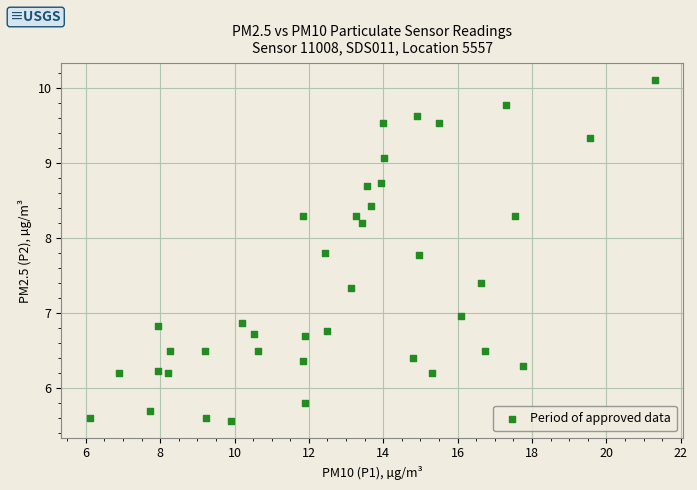

What is the range of Y values (max minus min)?

4.5